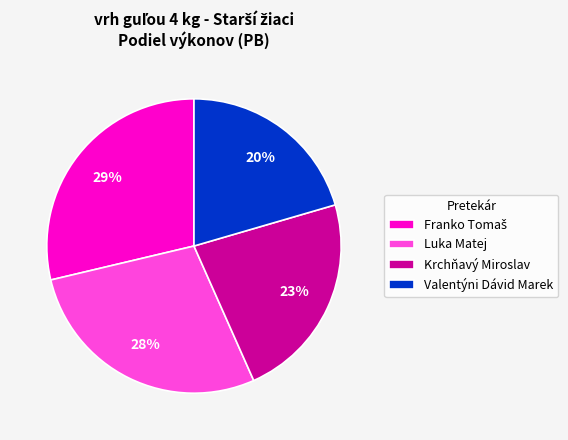

Does any single category account for the majority?

No